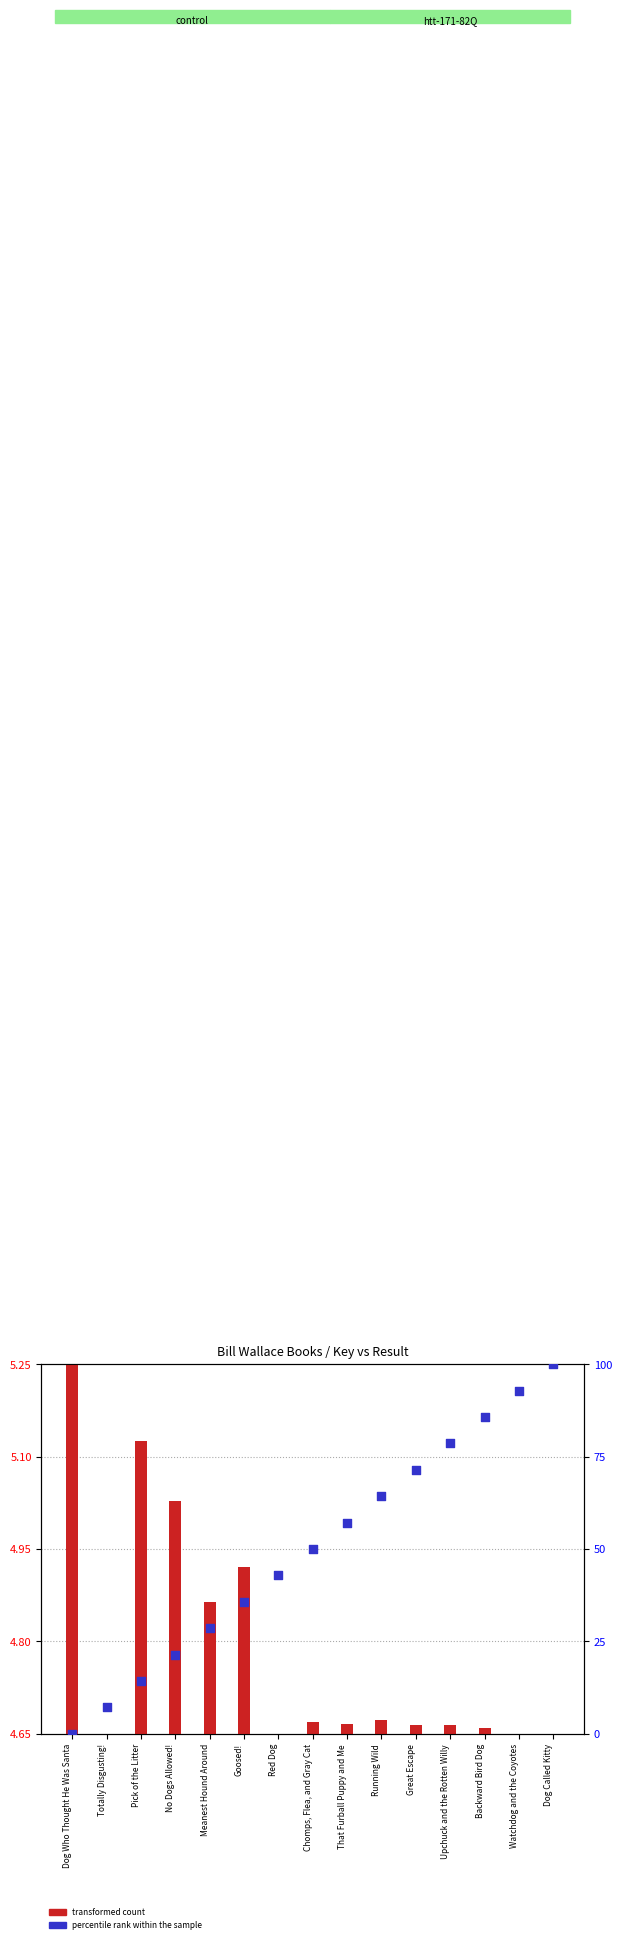

What are all the series names shown in the legend?

transformed count, percentile rank within the sample